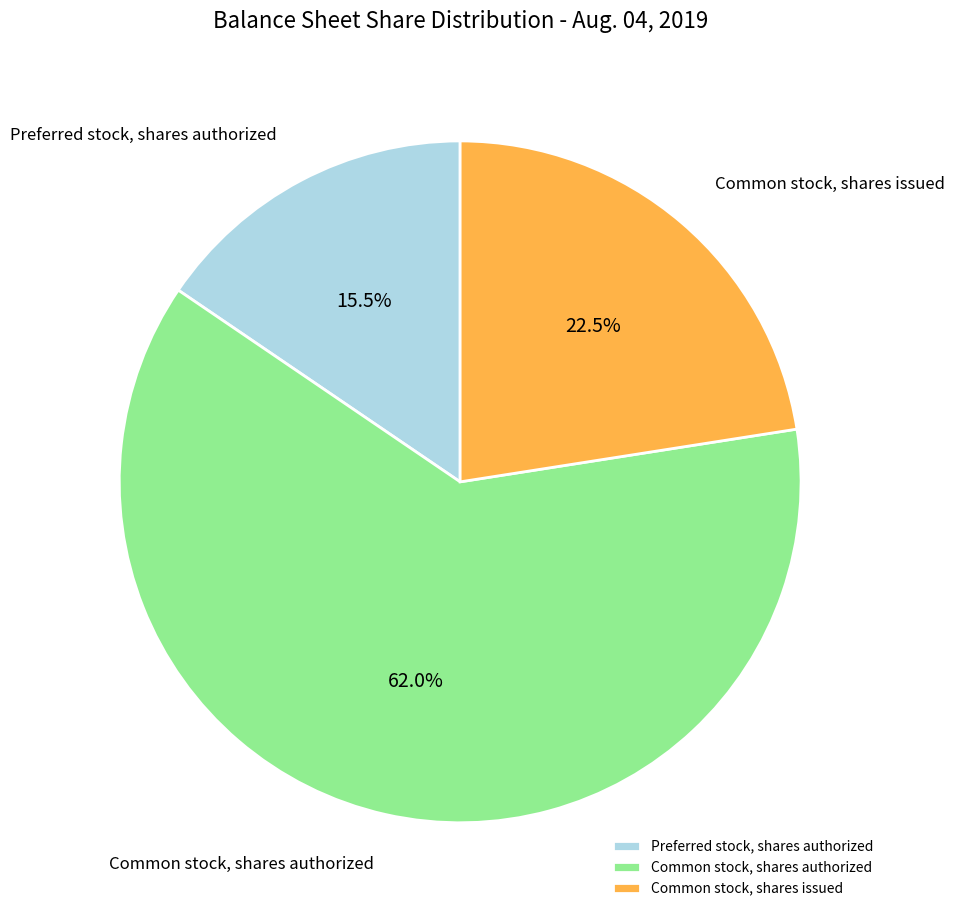

What portion of the pie excludes Common stock, shares issued?

77.5%